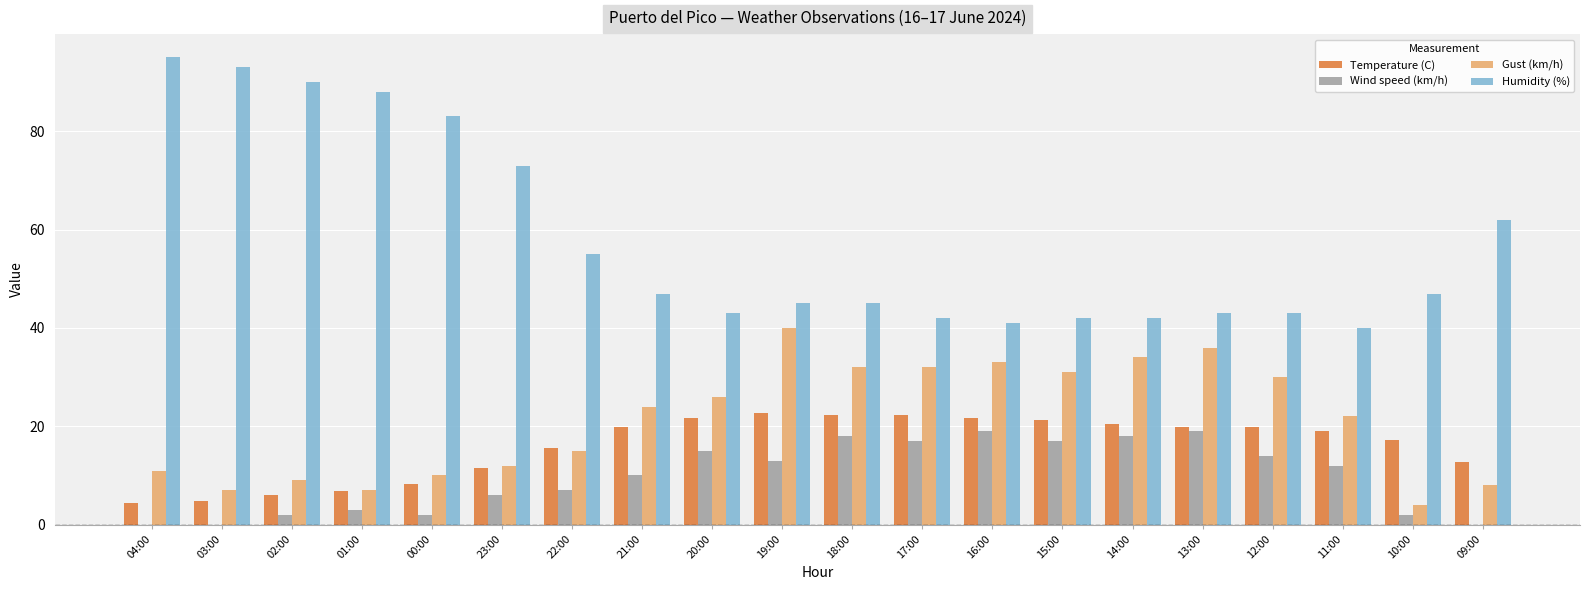

Which series has the largest range (max minus min)?

Humidity (%)